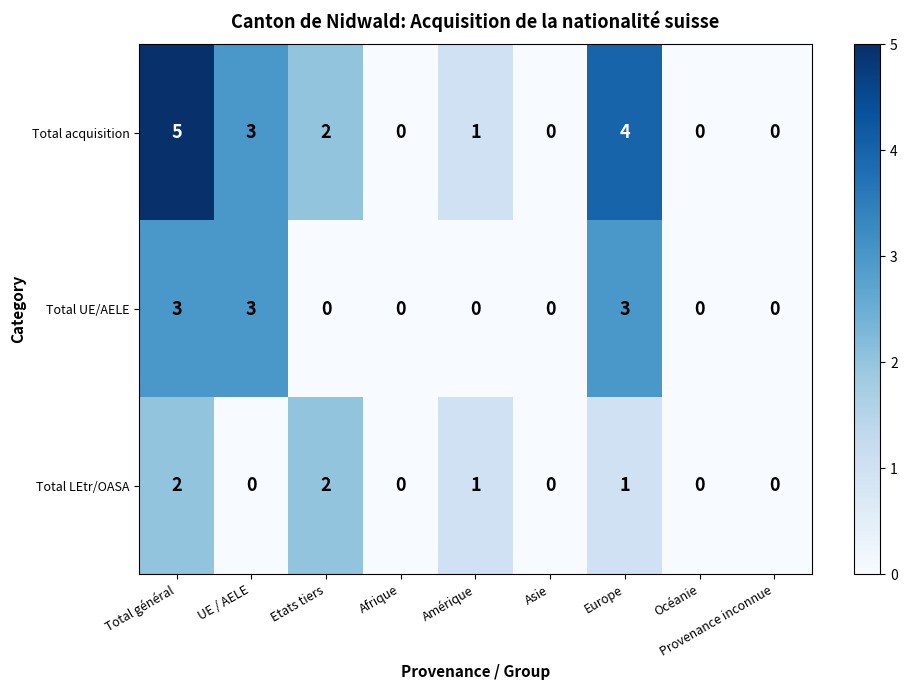

What is the difference between the maximum and minimum values in the Total acquisition series?

5